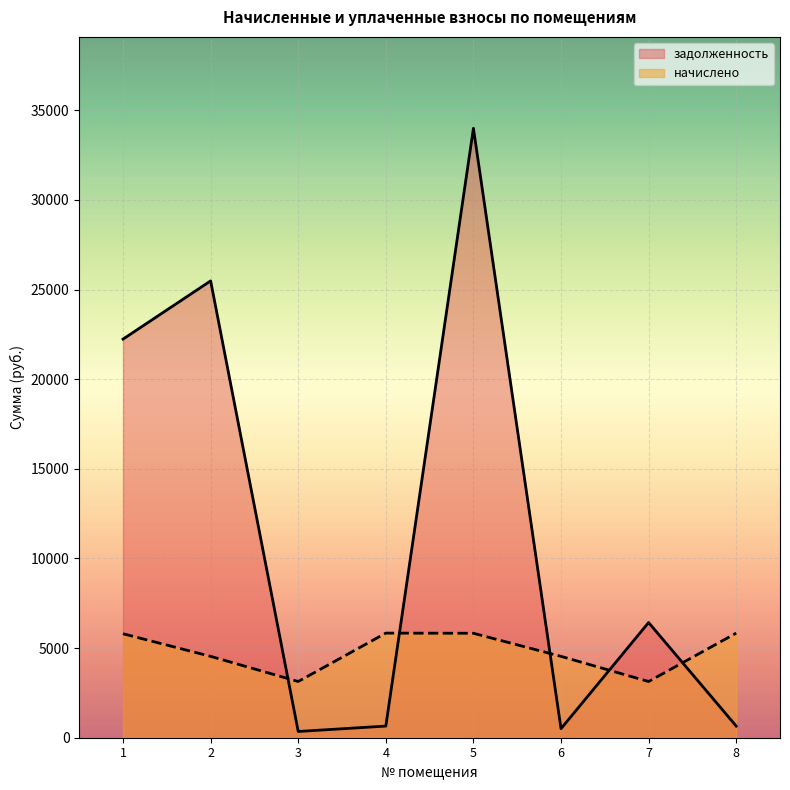

What is the difference between the highest and lowest values at 6?

4034.9